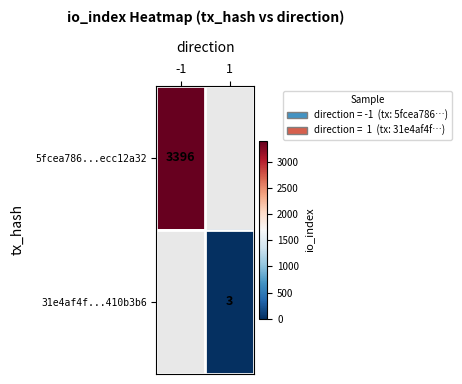

Between 1 and -1, which is larger?

-1